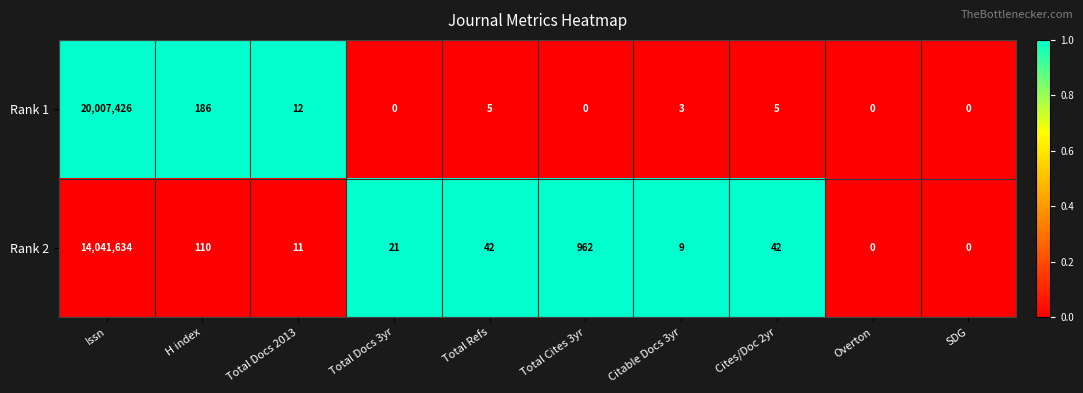

Which series has the largest range (max minus min)?

Rank 1